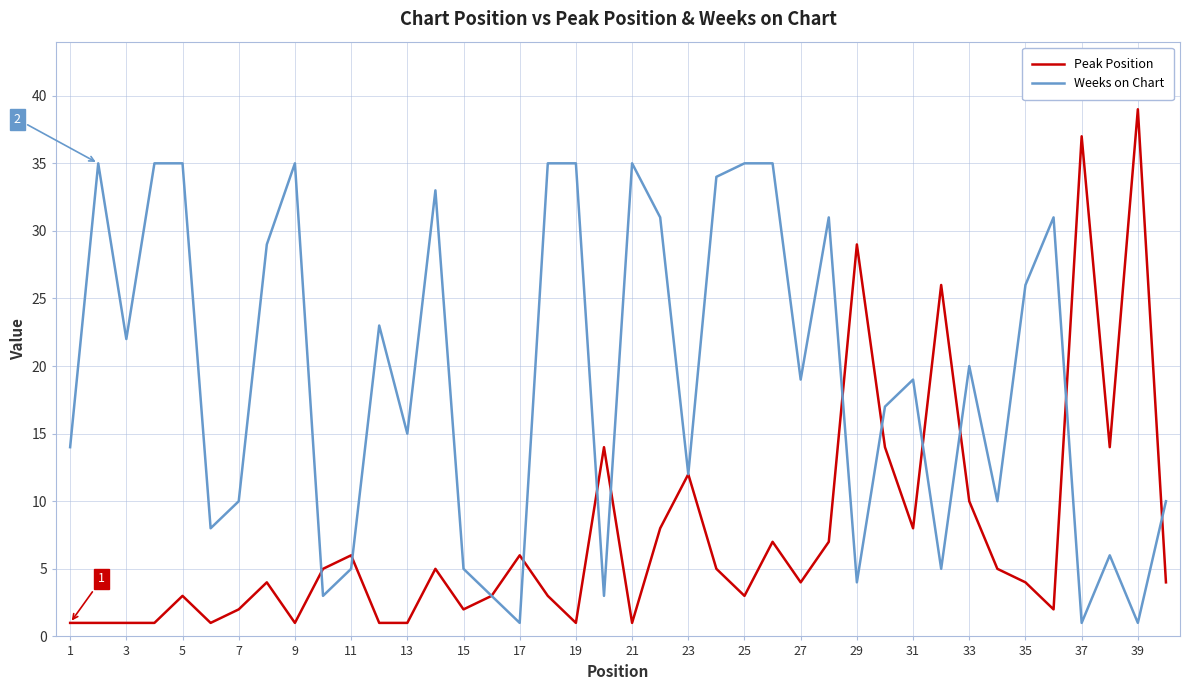

How many series are shown in this chart?

2